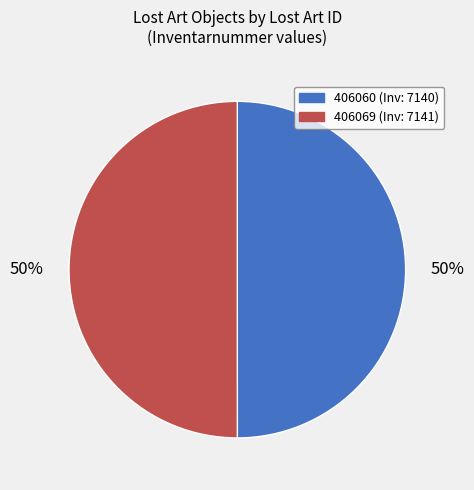

How many slices are in this pie chart?

2